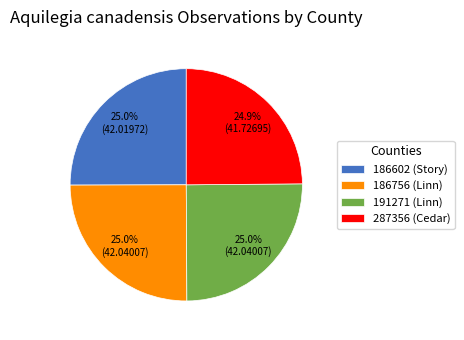

True or false: 186756 (Linn) accounts for 33% of the total.

False